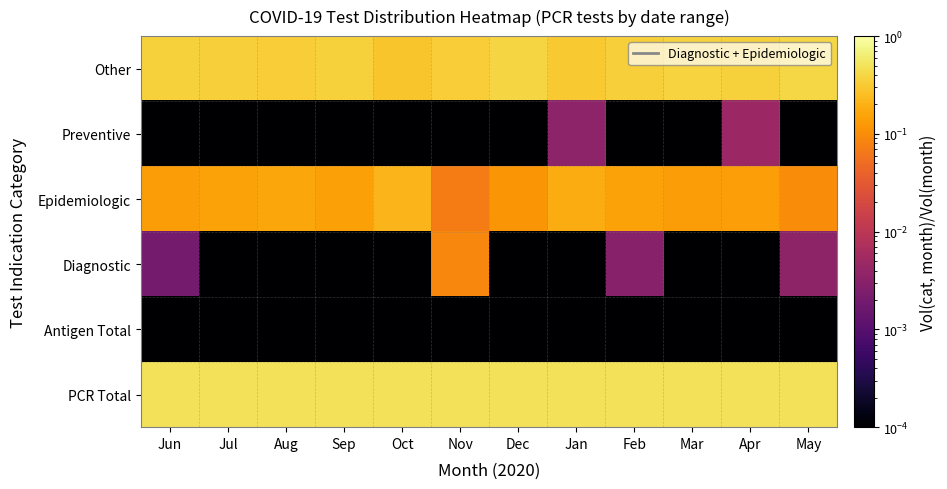

Count the number of categories in the chart.

12